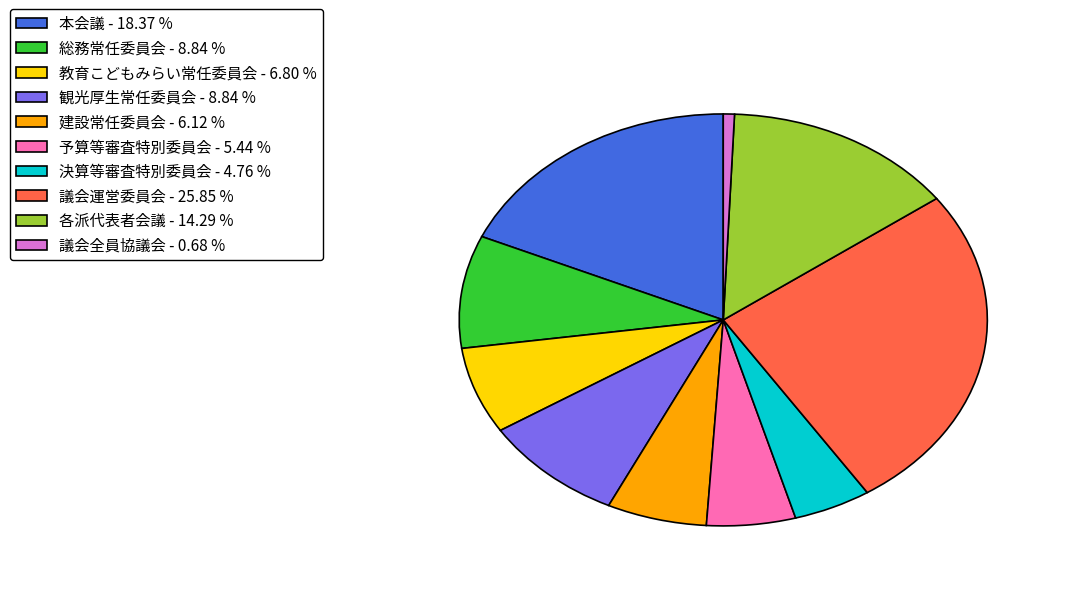

Count the number of slices in the pie.

10